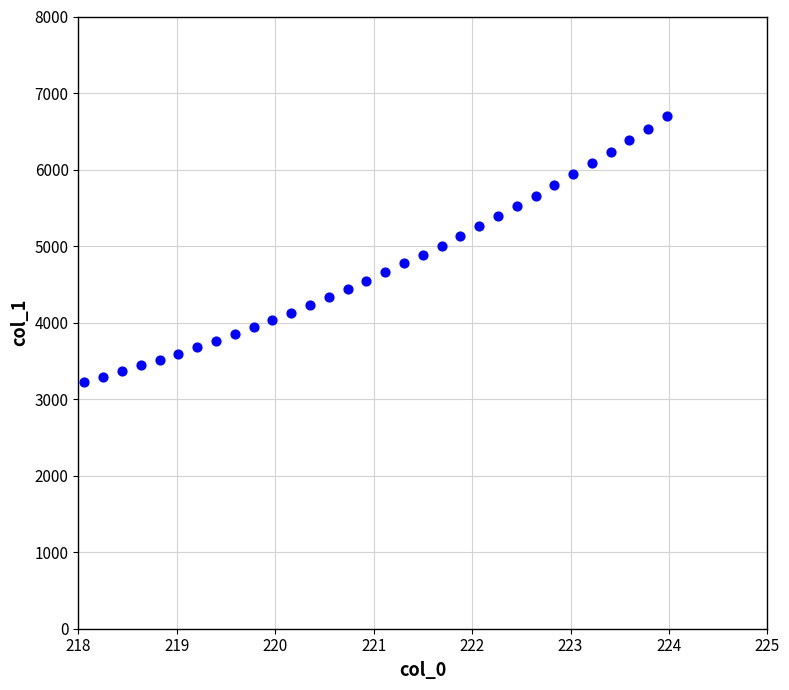

What is the range of Y values (max minus min)?

3470.8